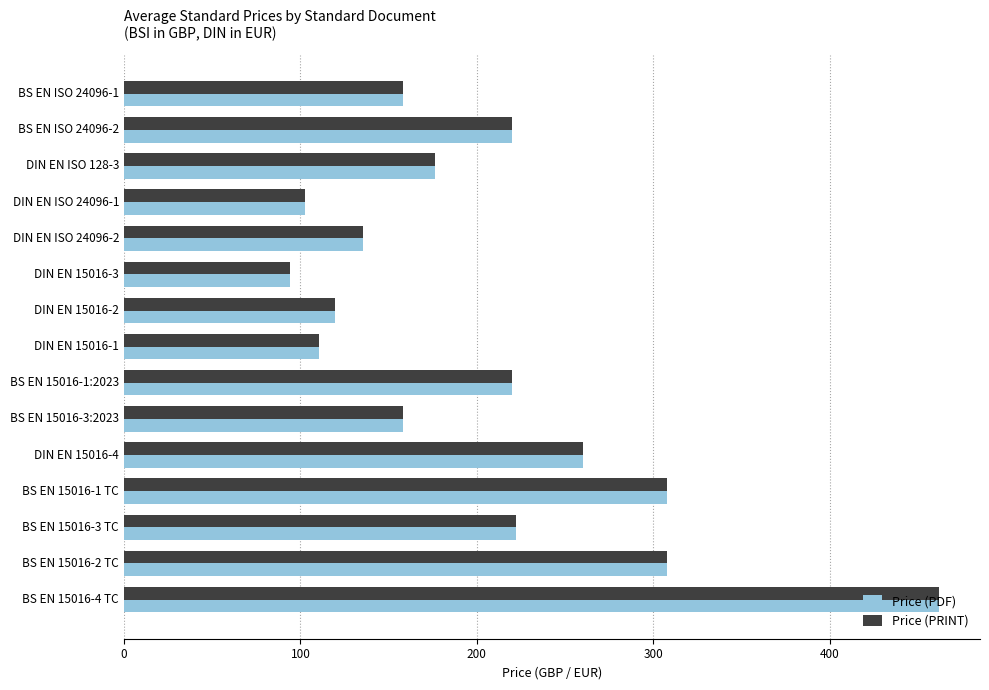

Which category has the highest value in the Price (PRINT) series?

BS EN 15016-4 TC